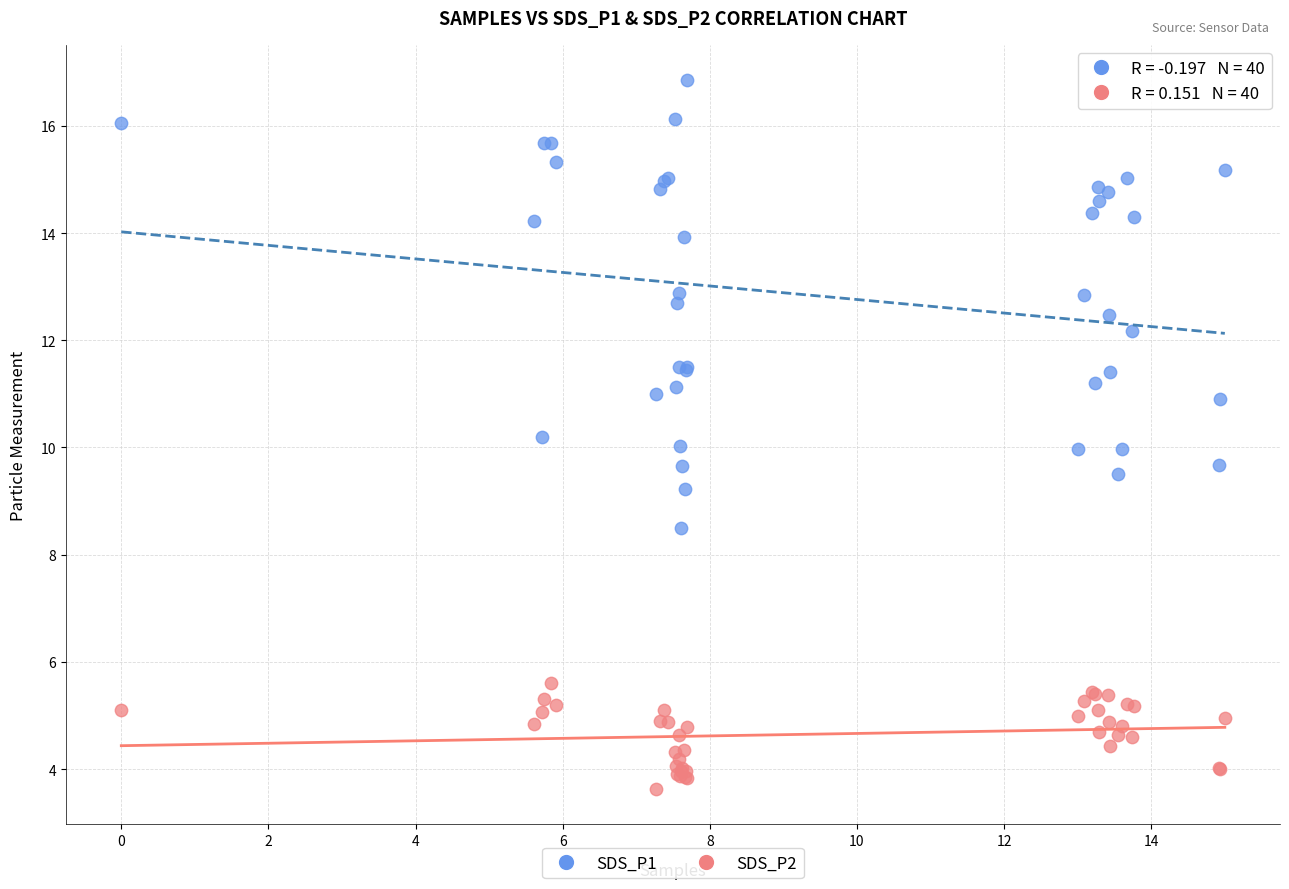

In the SDS_P1 series, what Y value is closest to 12?

12.2